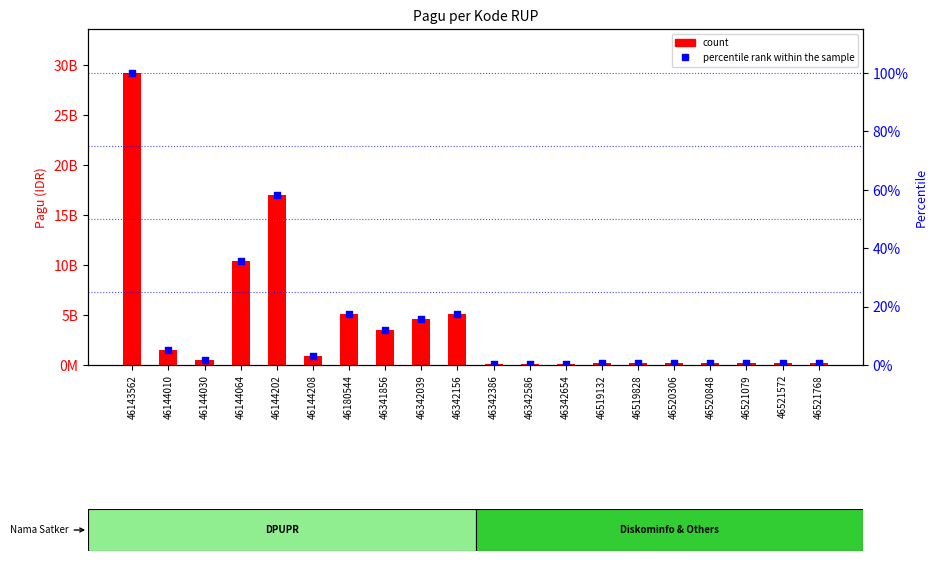

Which series reaches the minimum Y coordinate?

percentile rank within the sample